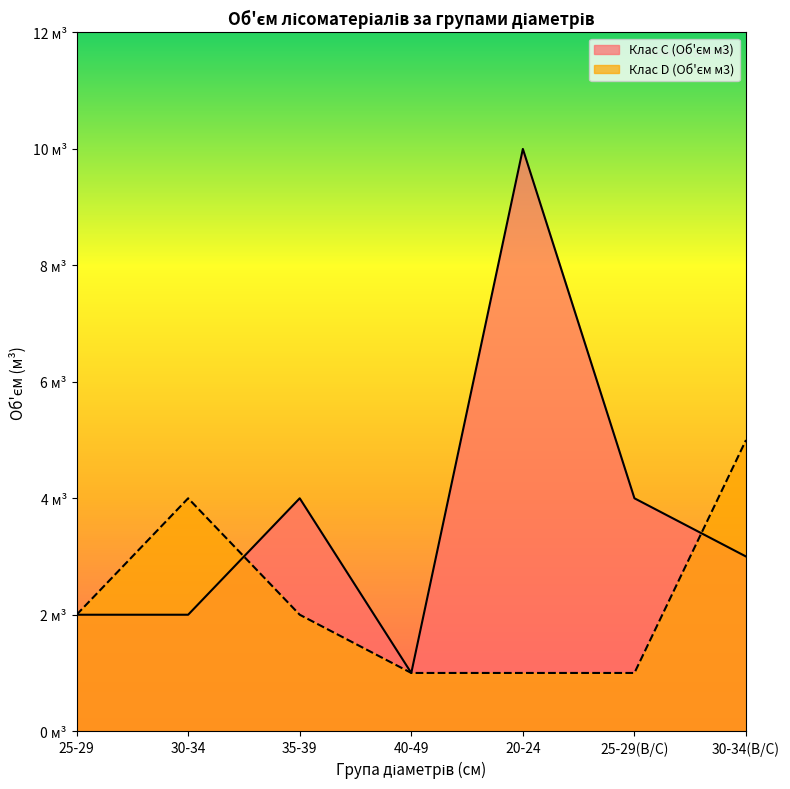

What is the difference between the second highest and minimum values in the Клас C (Об'єм м3) series?

3